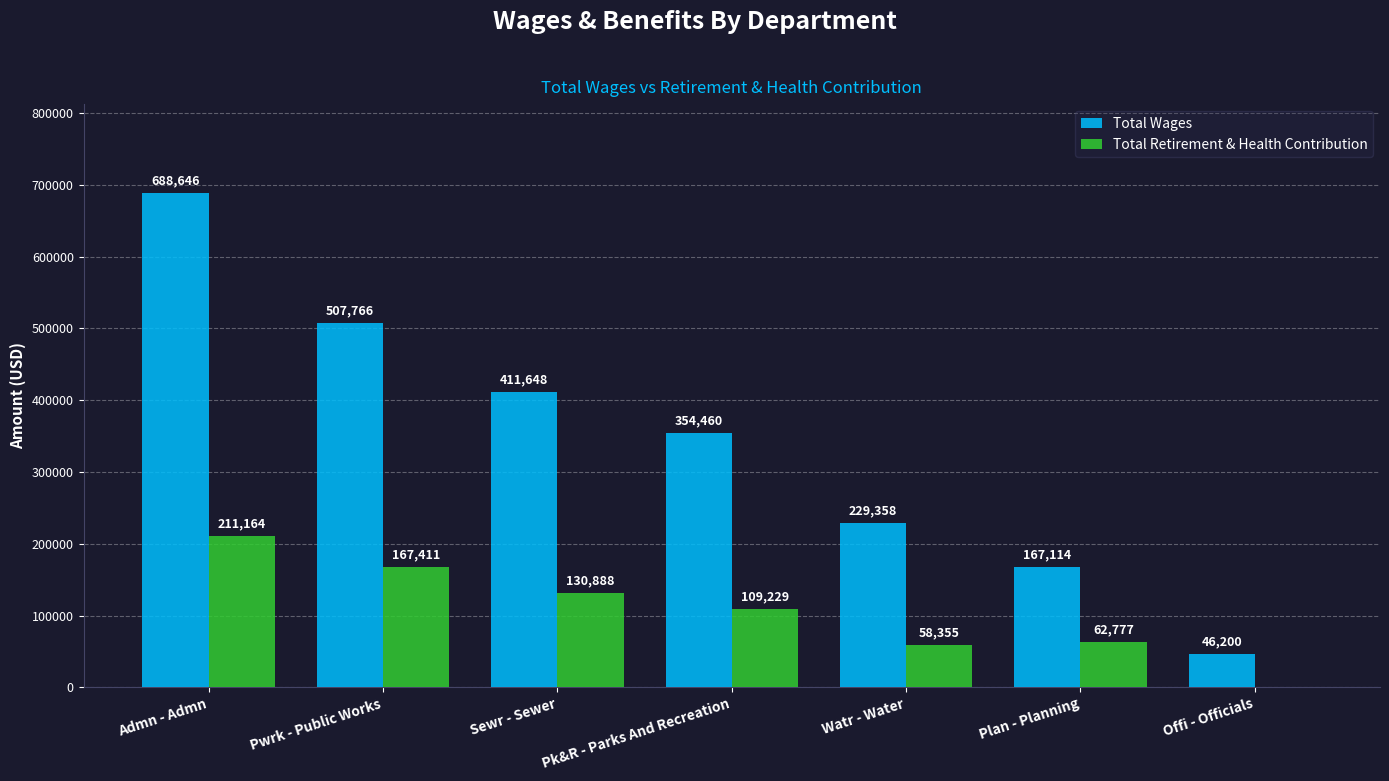

Reading left to right, transcribe all the data shown in this chart.

Total Wages: Admn - Admn=688646	Pwrk - Public Works=507766	Sewr - Sewer=411648	Pk&R - Parks And Recreation=354460	Watr - Water=229358	Plan - Planning=167114	Offi - Officials=46200
Total Retirement & Health Contribution: Admn - Admn=211164	Pwrk - Public Works=167411	Sewr - Sewer=130888	Pk&R - Parks And Recreation=109229	Watr - Water=58355	Plan - Planning=62777	Offi - Officials=0